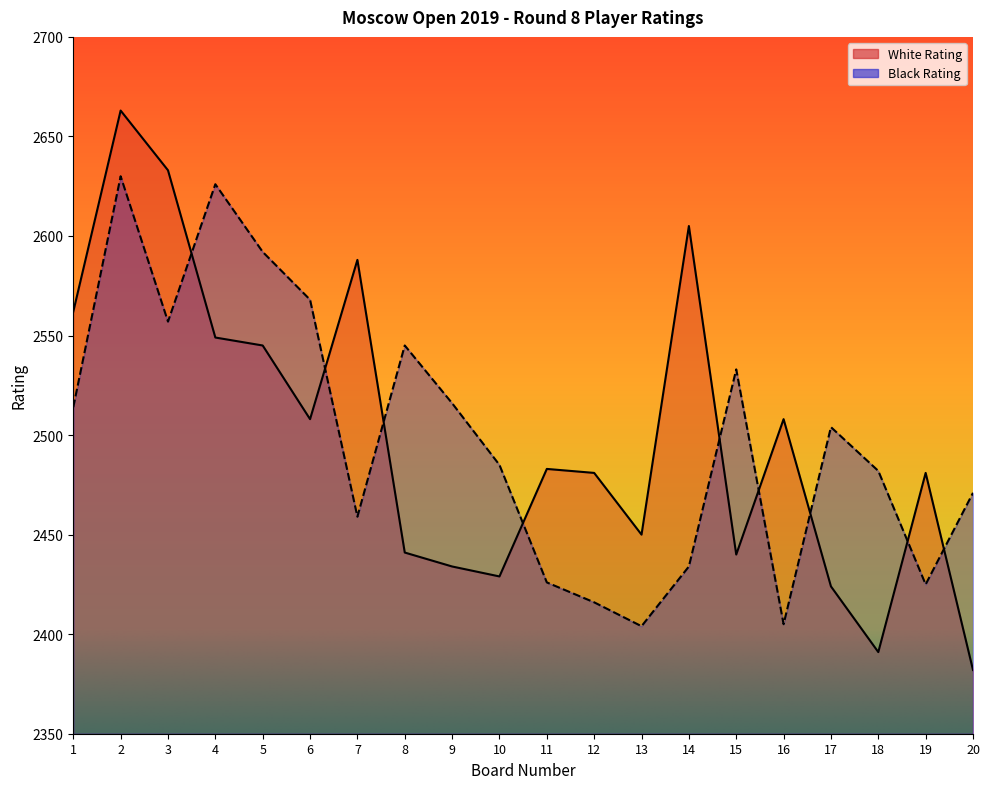

What is the difference between the highest and lowest values at 1?

48